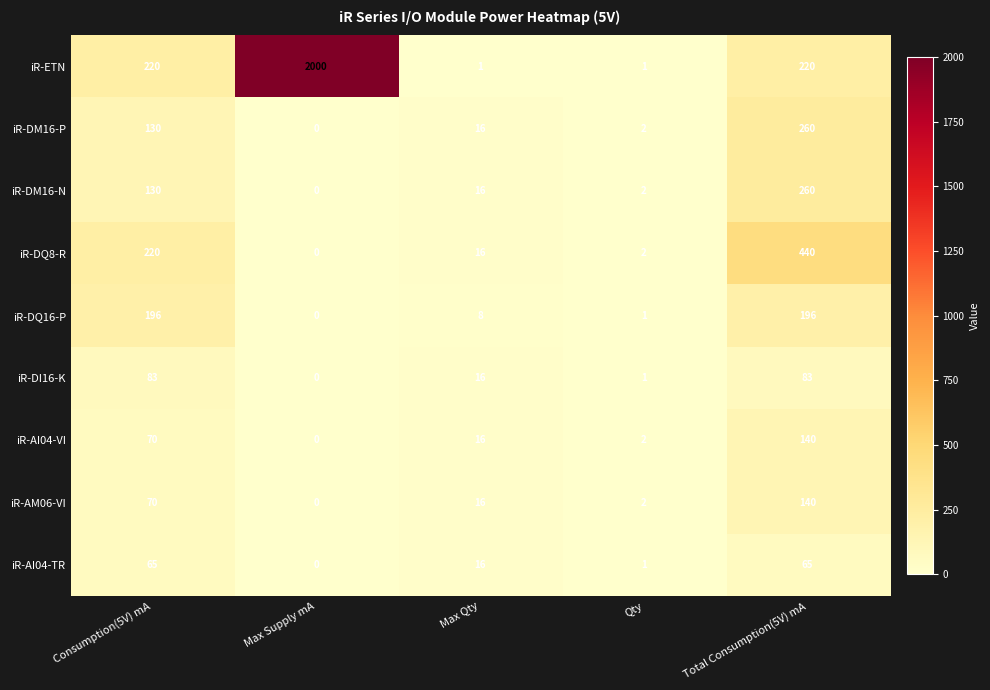

At which label does iR-DI16-K reach its minimum?

Max Supply mA